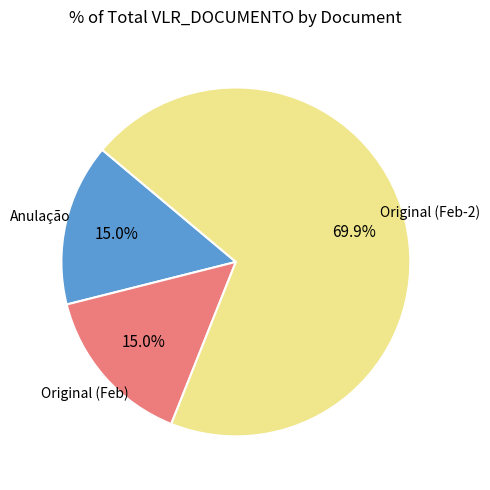

What portion of the pie excludes Anulação?

85.0%